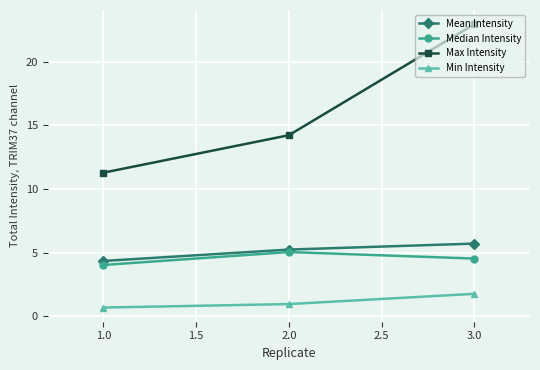

What is the spread (max minus min) of values at 2.0?

13.3